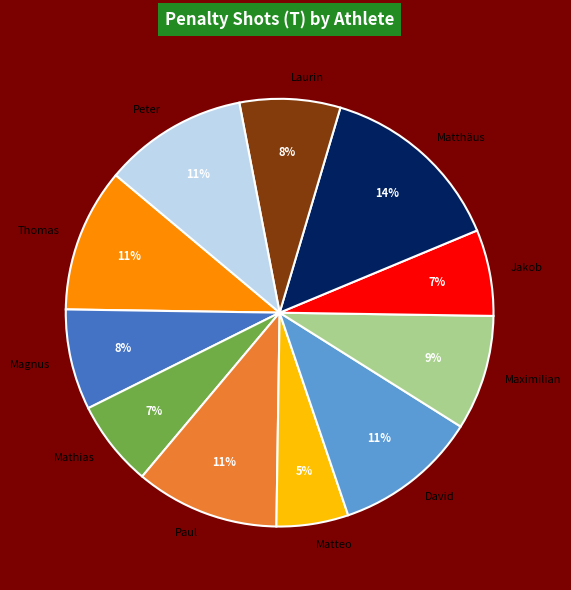

Combined, do Mathias and David account for over 50%?

No